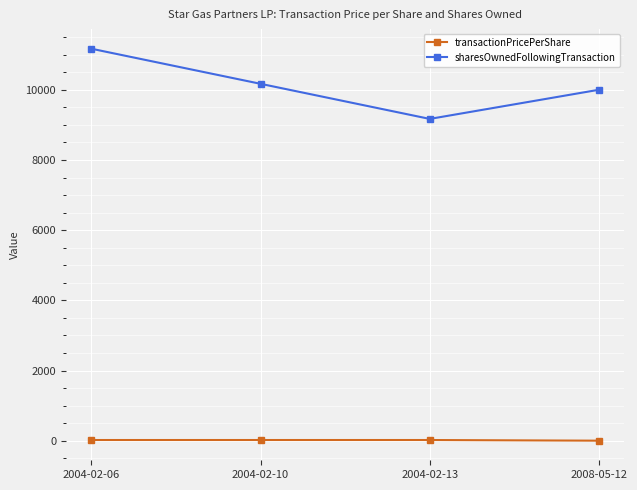

Rank the series at 2004-02-13 from highest to lowest value.

sharesOwnedFollowingTransaction, transactionPricePerShare